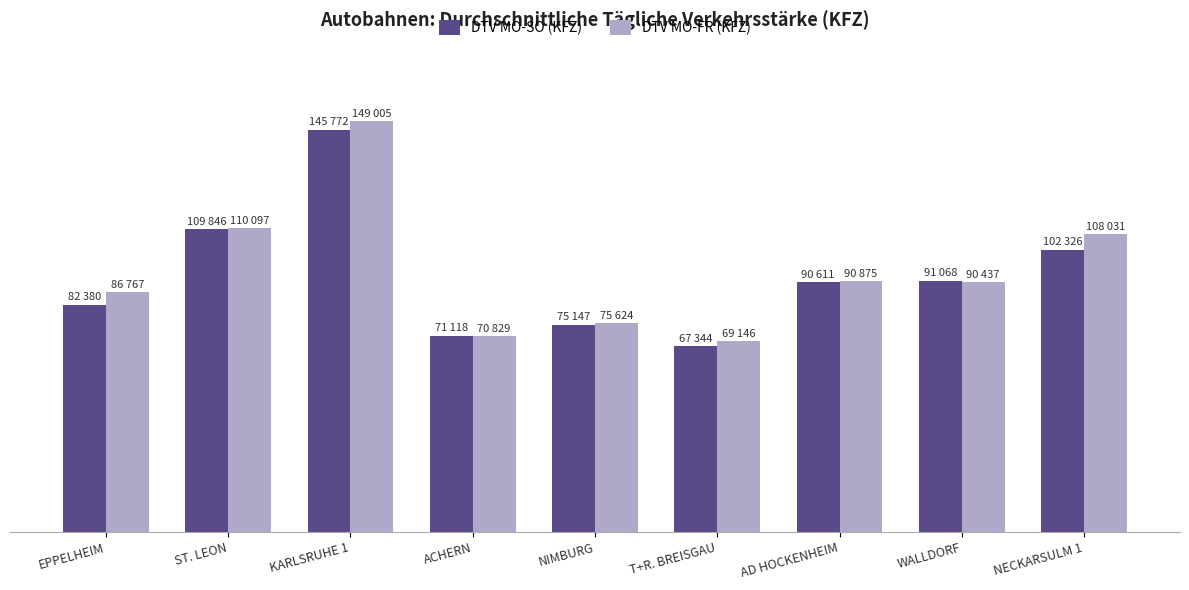

What is the sum of all DTV MO-SO (KFZ) values?

835612